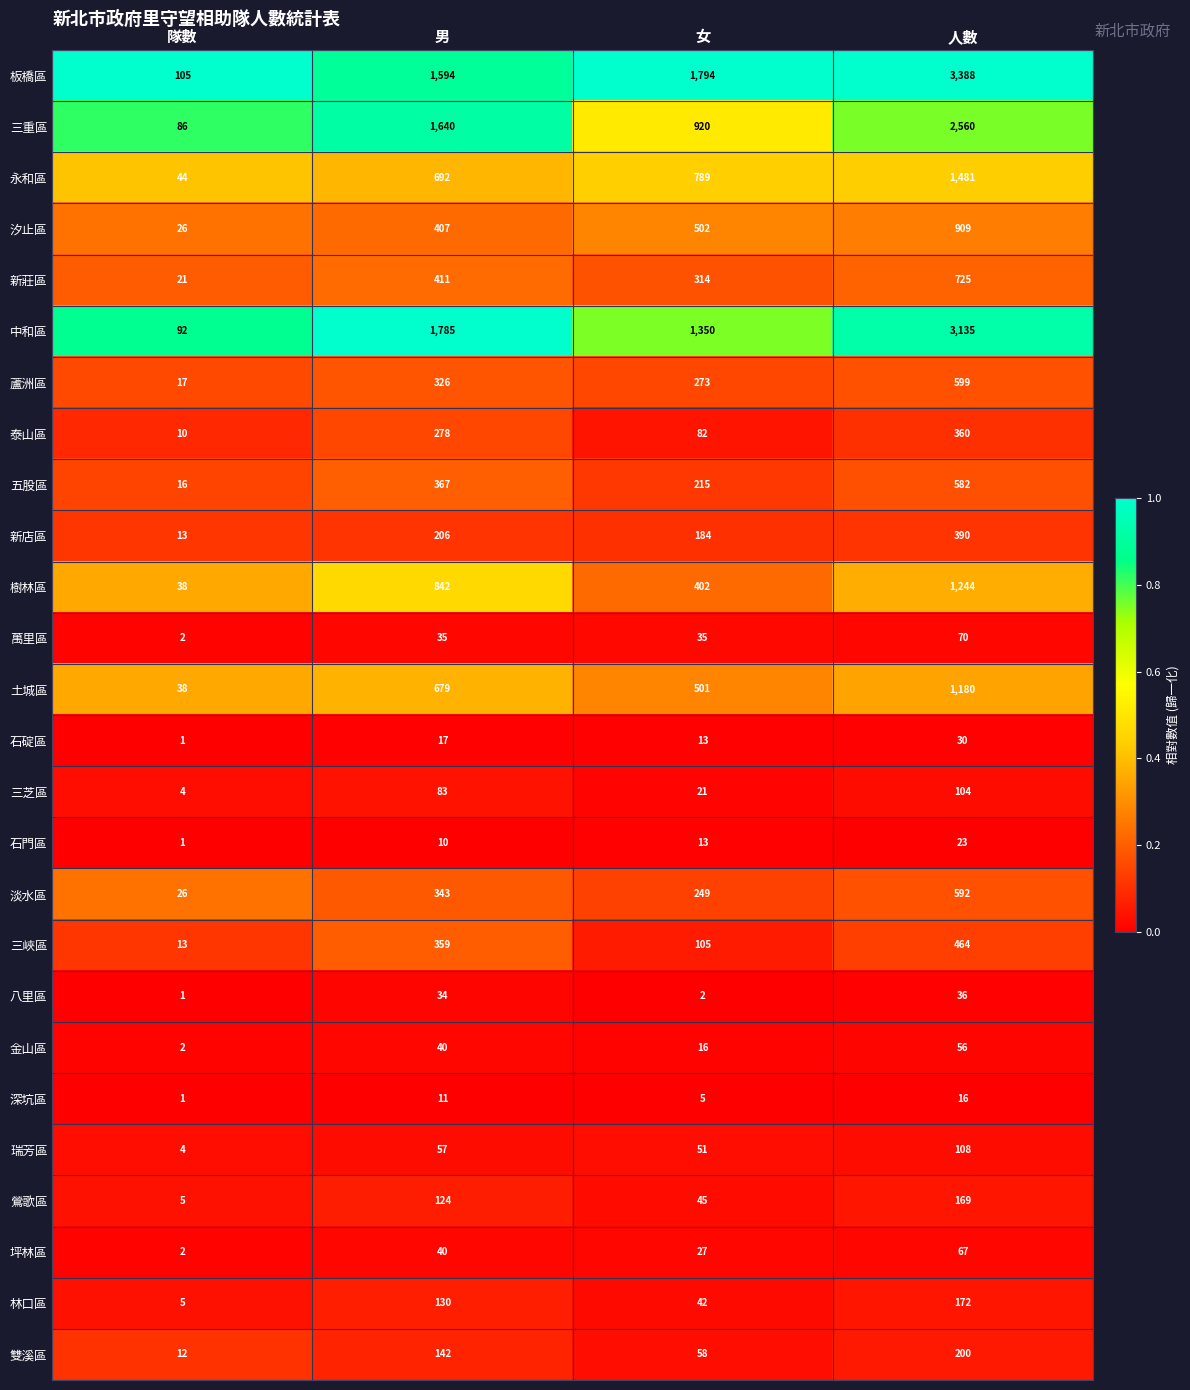

True or false: 三重區 has a value of 920 at 女.

True